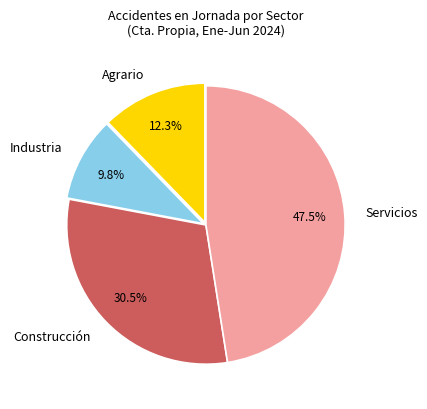

To the nearest percent, what percentage of the pie is Agrario?

12%